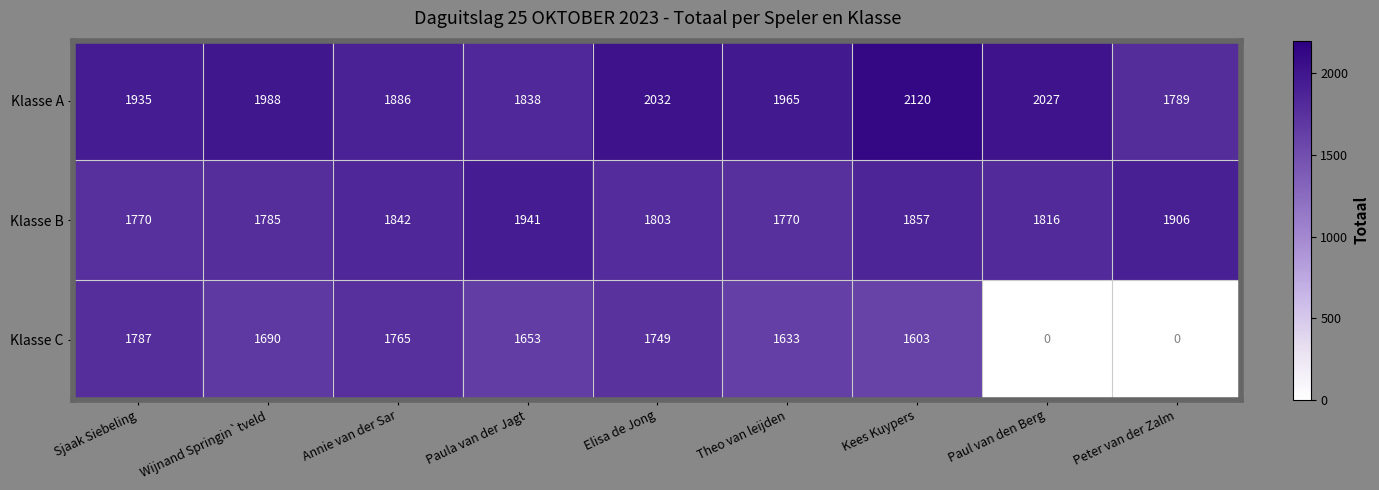

Count the number of data series in this chart.

3